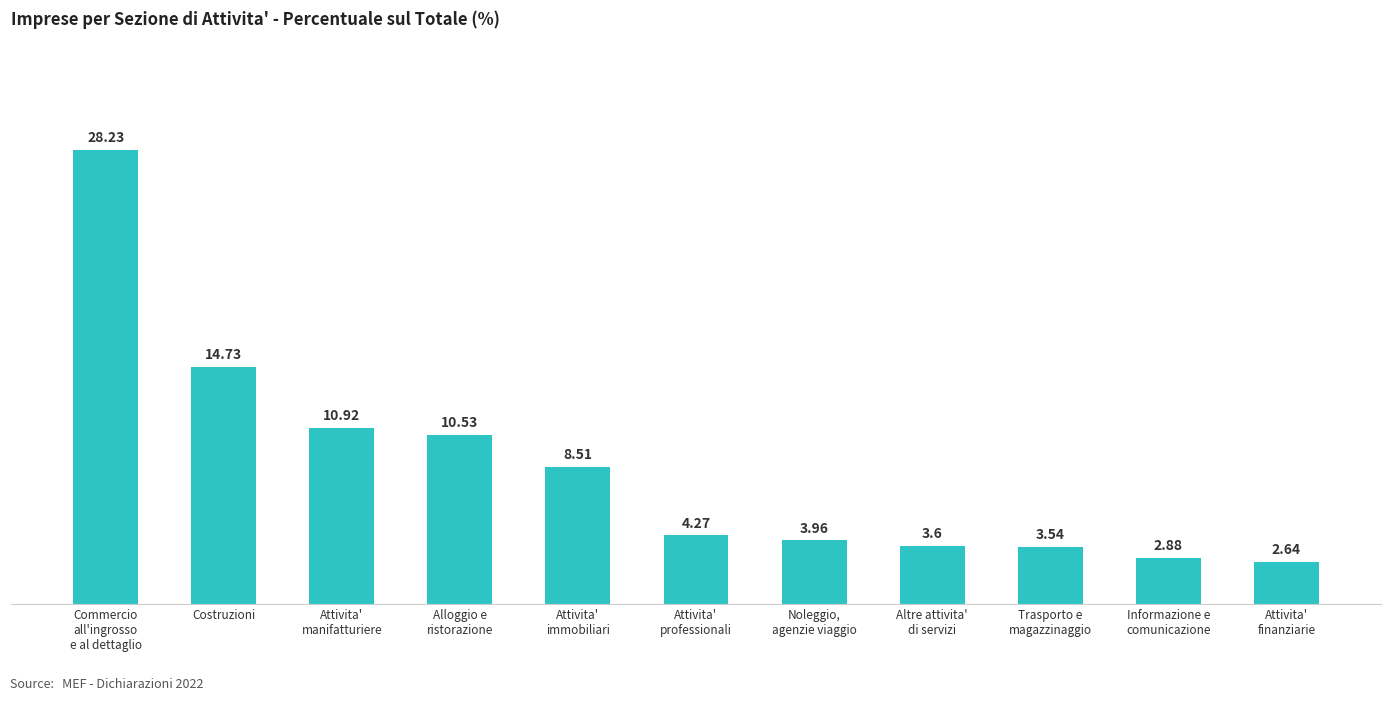

List the labels in order of value, smallest first.

Attivita'
finanziarie, Informazione e
comunicazione, Trasporto e
magazzinaggio, Altre attivita'
di servizi, Noleggio,
agenzie viaggio, Attivita'
professionali, Attivita'
immobiliari, Alloggio e
ristorazione, Attivita'
manifatturiere, Costruzioni, Commercio
all'ingrosso
e al dettaglio